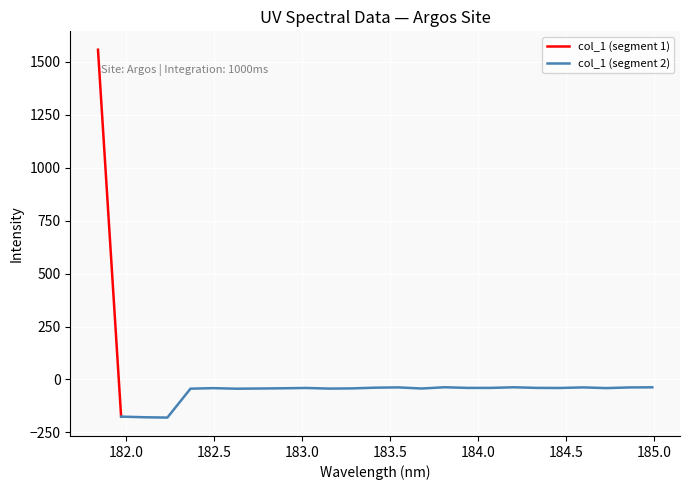

How many data points are above -40?

9